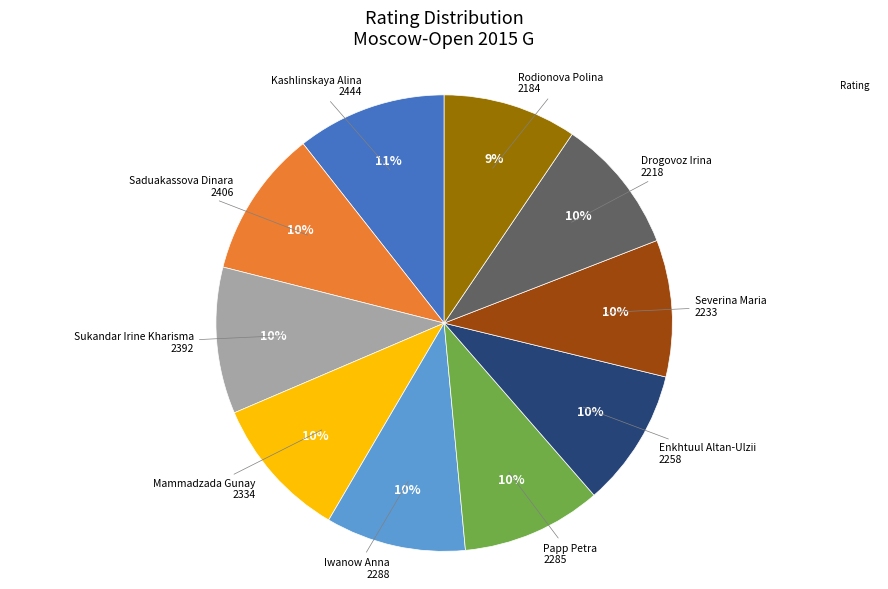

To the nearest percent, what is the average slice percentage?

10%